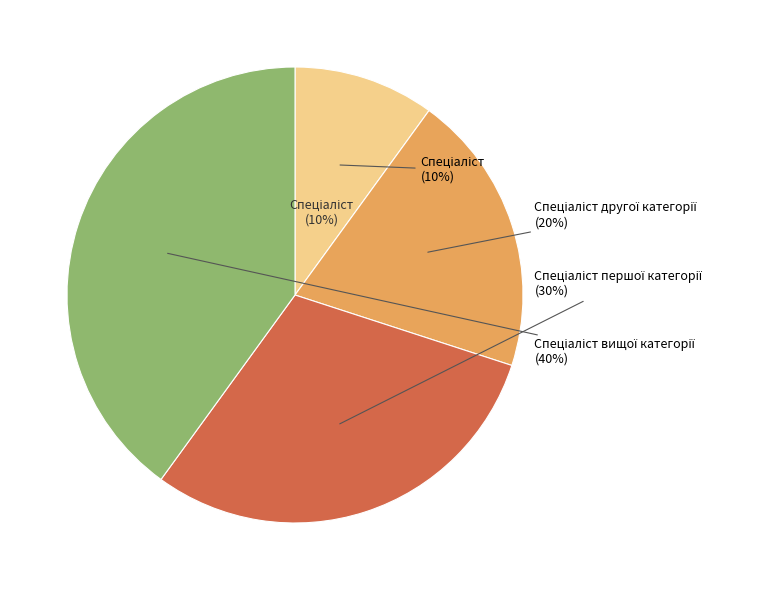

Which category has the biggest portion of the pie?

Спеціаліст вищої категорії